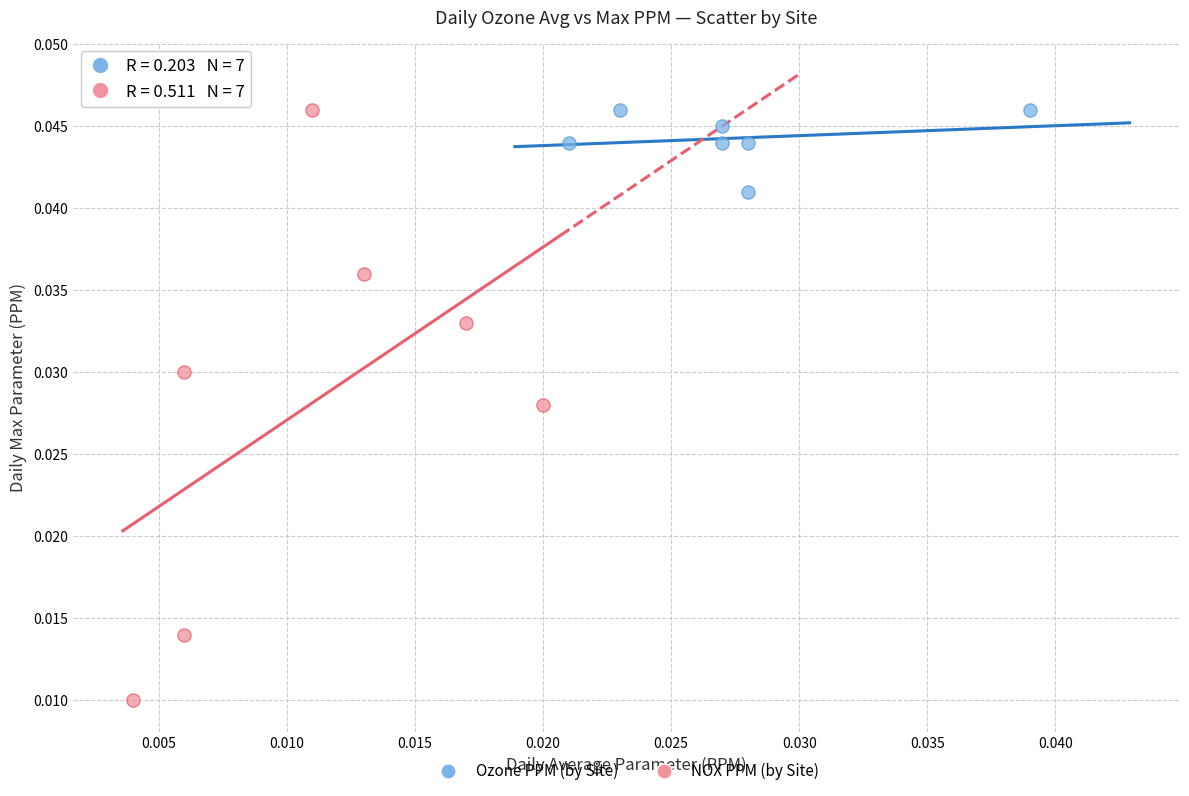

Which series has the largest Y range (max minus min)?

NOX PPM (by Site)